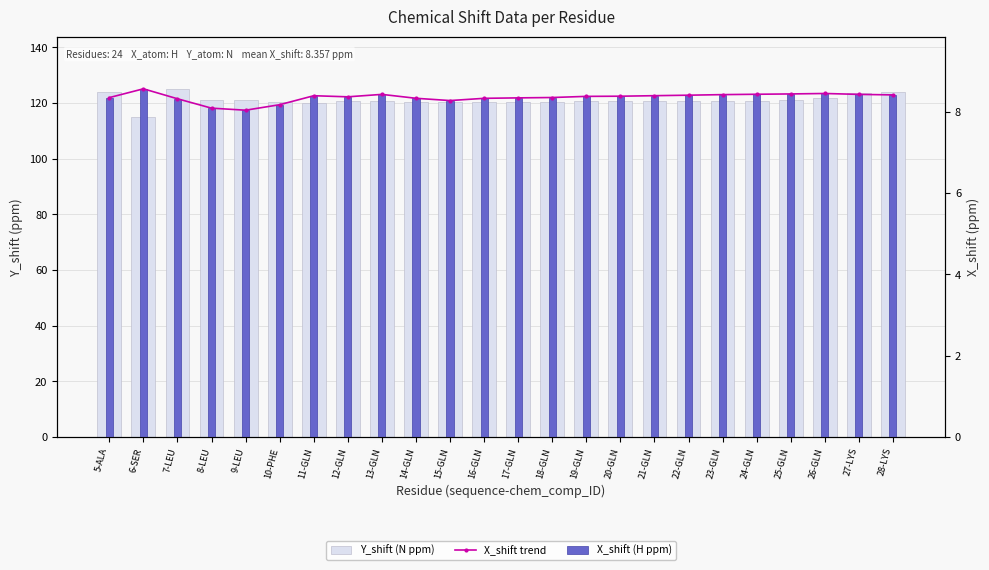

Which label corresponds to the smallest value in the chart?

9-LEU